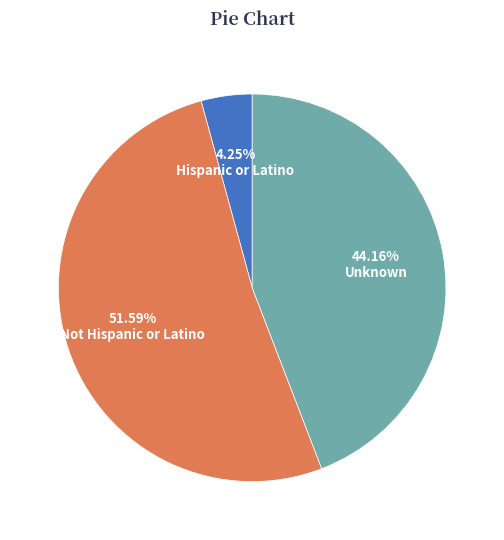

Is it true that Not Hispanic or Latino is 52% of the pie?

True